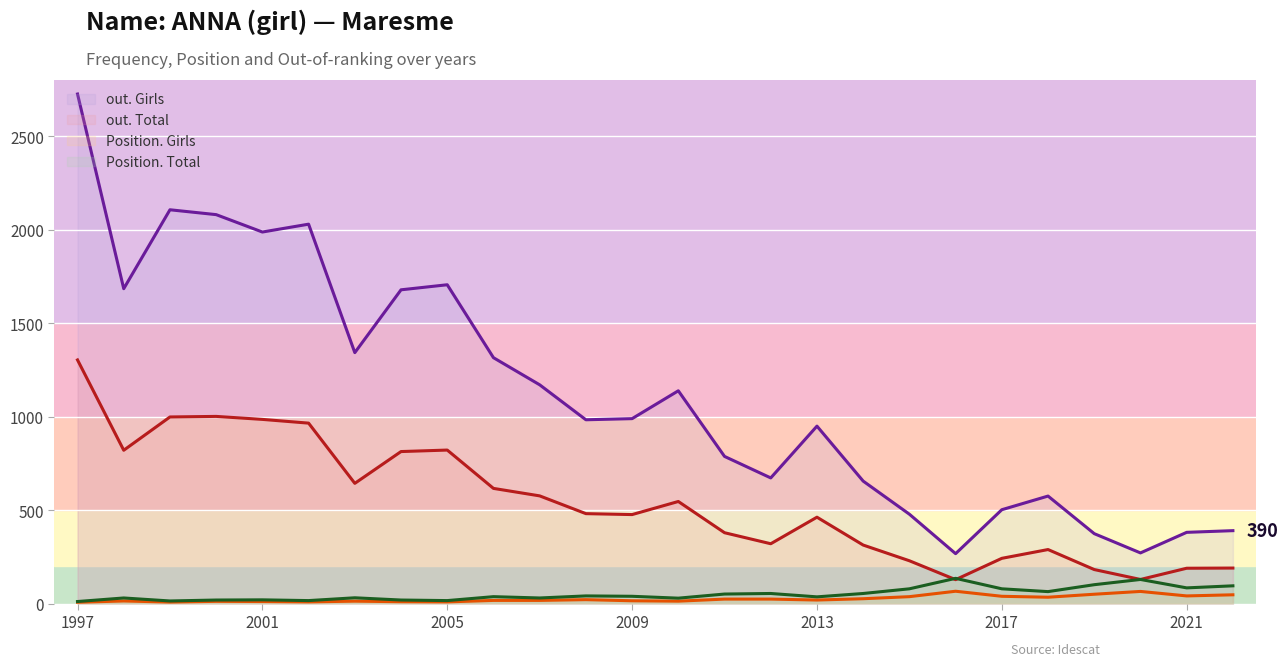

The Position. Girls series shows 34 at 2018. True or false?

True